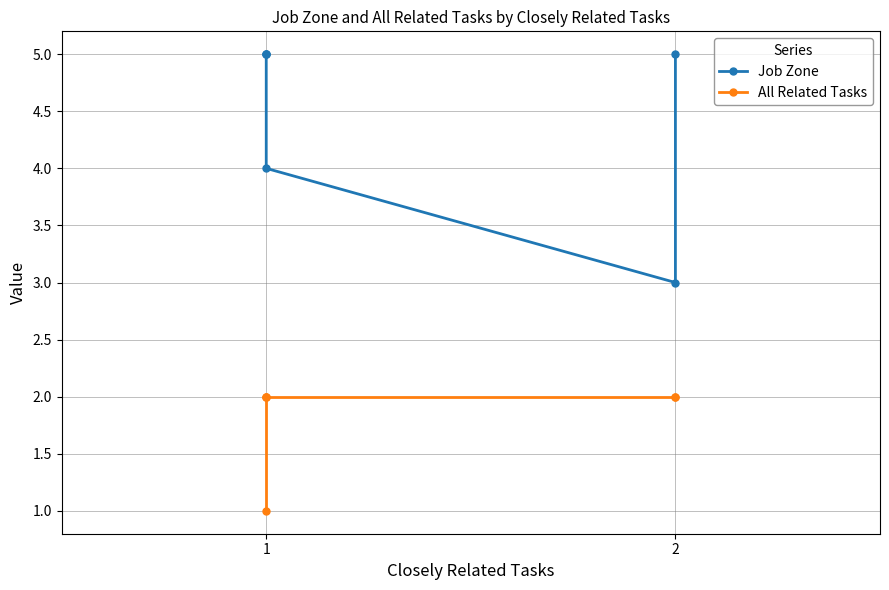

How many lines are shown in the chart?

2